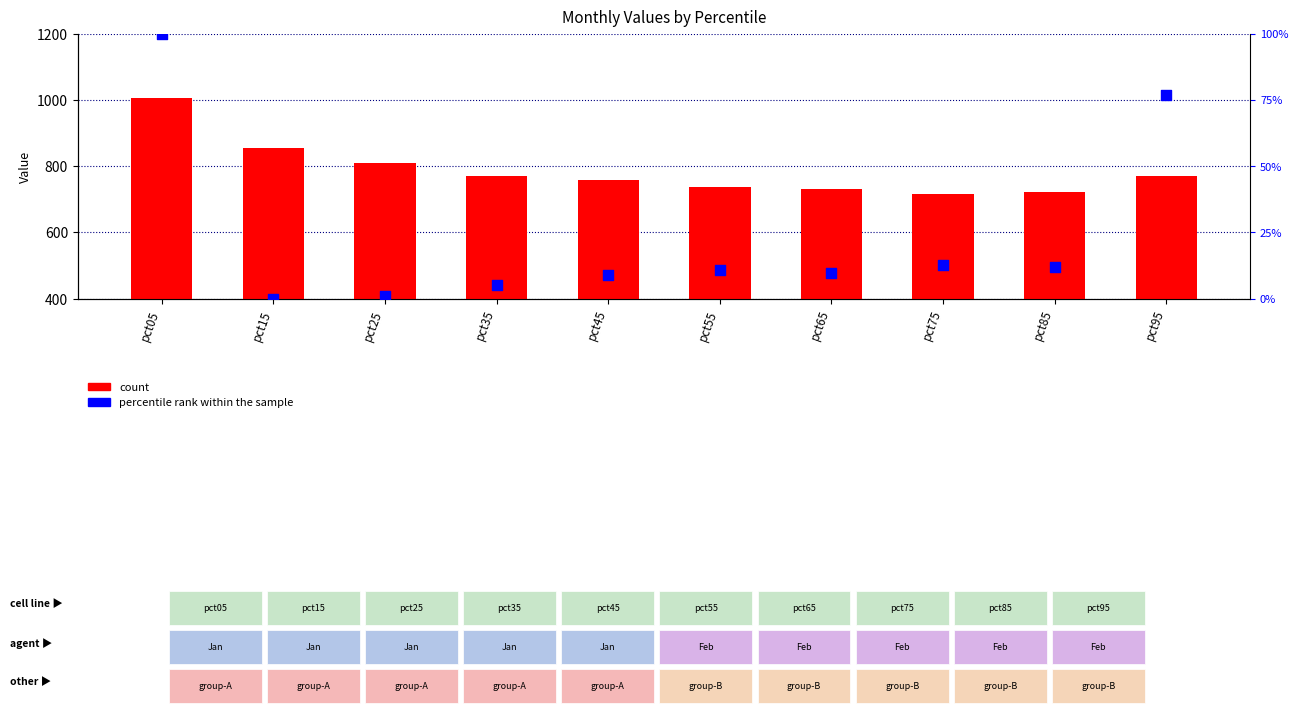

Which series contains the lowest Y value?

percentile rank within the sample